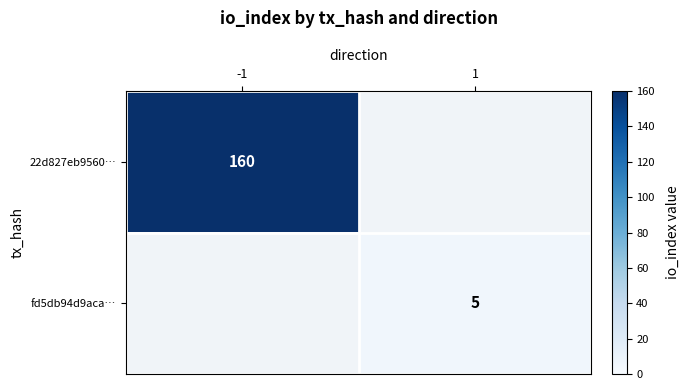

What is the minimum value shown in the chart?

5.0